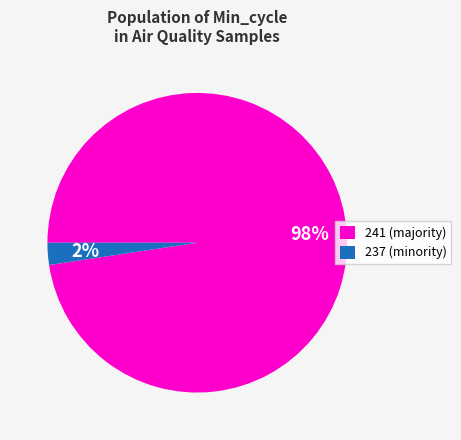

Does any single category account for the majority?

Yes